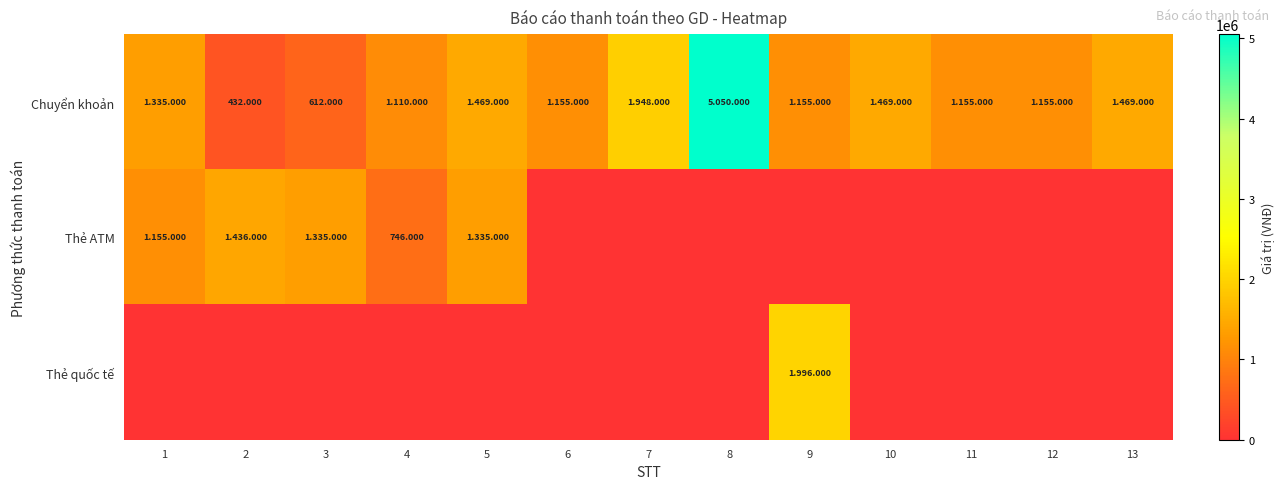

The value of Thẻ ATM at 8 is 550896. True or false?

False